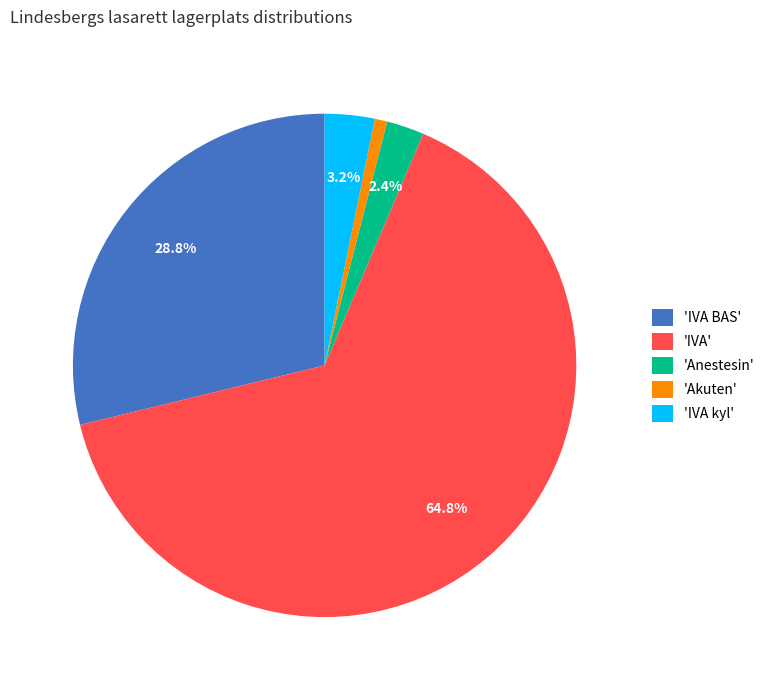

Which has a higher value, 'Akuten' or 'Anestesin'?

'Anestesin'